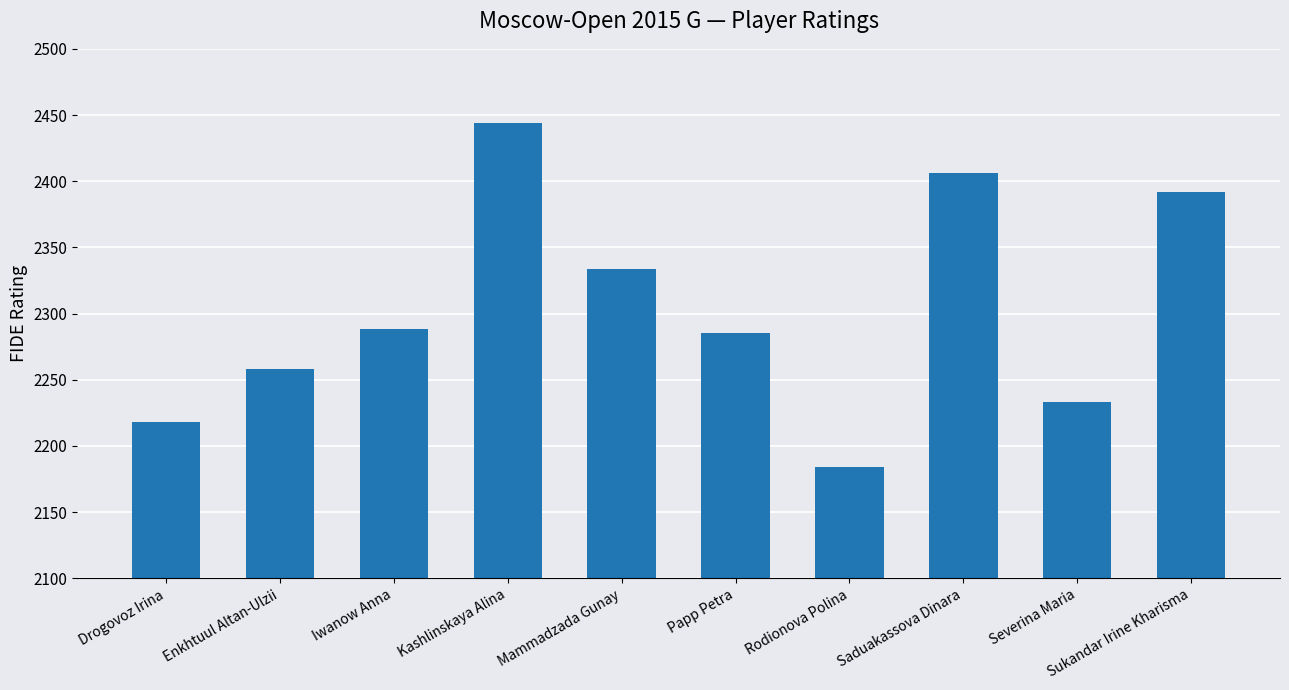

Approximately how many times larger is the value at Mammadzada Gunay compared to Kashlinskaya Alina?

1.0